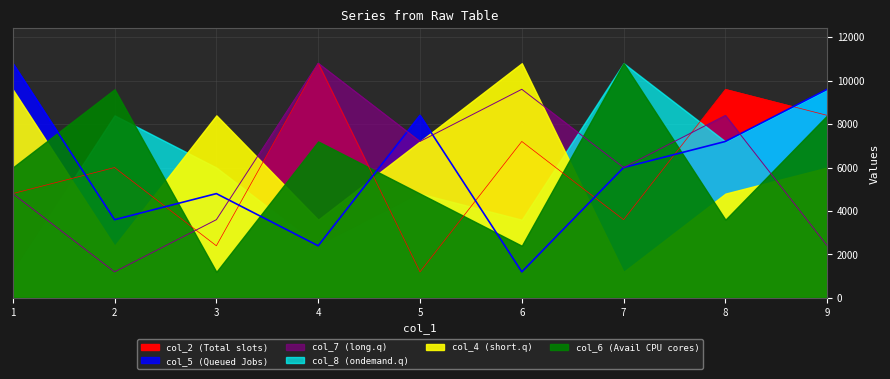

Which series has the largest range (max minus min)?

col_2